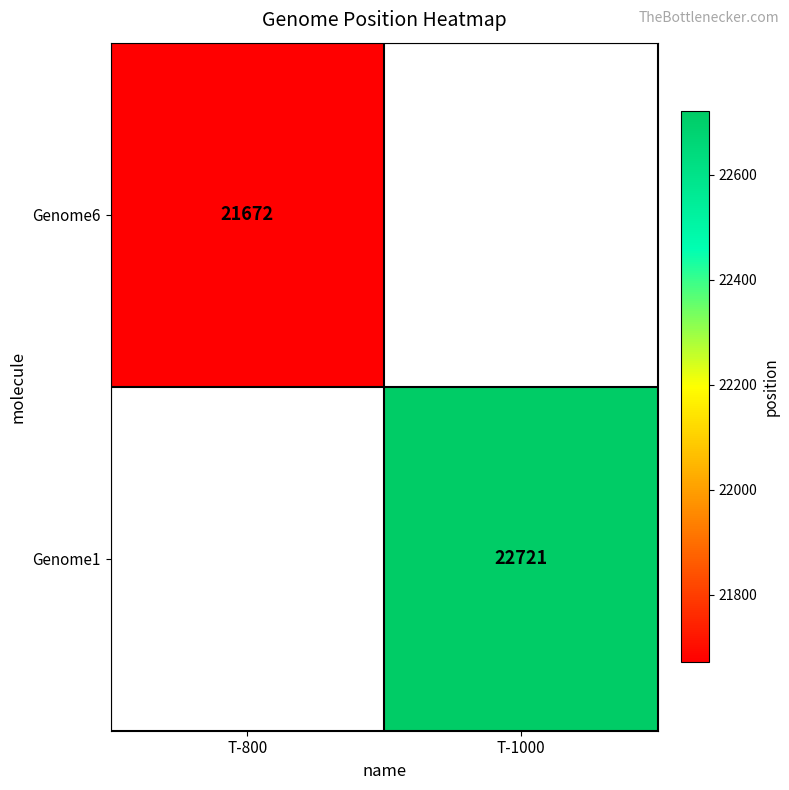

At which category does the chart reach its minimum across all series?

T-800